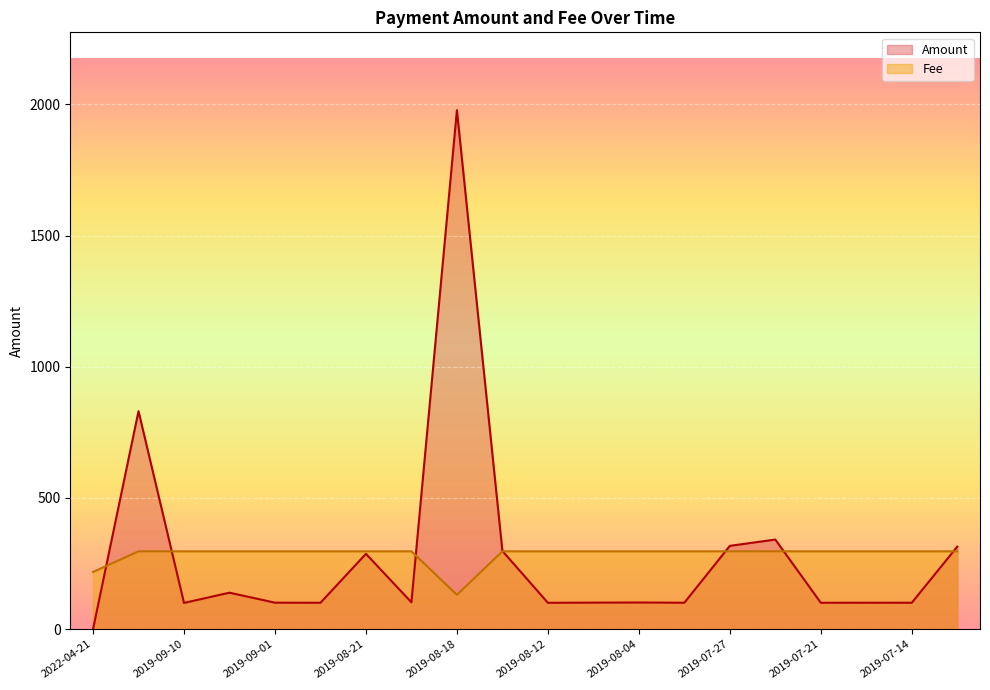

Reading right to left, what are all the values shown in this chart?

Amount: 314.5	100.7	100.9	100.6	341.6	317.5	100.8	101.7	101.2	100.6	298.1	1978.0	102.4	287.2	100.6	101.0	139.1	100.1	830.9	0.0
Fee: 296.7	296.7	296.7	296.7	296.7	296.7	296.7	296.7	296.7	296.7	296.7	130.8	296.7	296.7	296.7	296.7	296.7	296.7	296.7	218.1